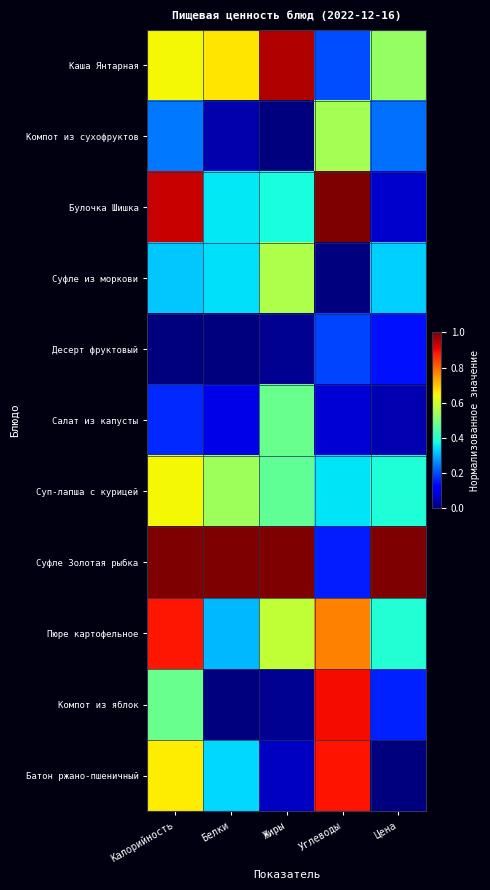

Reading left to right, list all the values displayed in this chart.

Каша Янтарная: Калорийность=0.6	Белки=0.7	Жиры=1.0	Углеводы=0.2	Цена=0.5
Компот из сухофруктов: Калорийность=0.2	Белки=0.0	Жиры=0.0	Углеводы=0.5	Цена=0.2
Булочка Шишка: Калорийность=0.9	Белки=0.4	Жиры=0.4	Углеводы=1.0	Цена=0.1
Суфле из моркови: Калорийность=0.3	Белки=0.3	Жиры=0.6	Углеводы=0.0	Цена=0.3
Десерт фруктовый: Калорийность=0.0	Белки=0.0	Жиры=0.0	Углеводы=0.2	Цена=0.1
Салат из капусты: Калорийность=0.2	Белки=0.1	Жиры=0.5	Углеводы=0.1	Цена=0.0
Суп-лапша с курицей: Калорийность=0.6	Белки=0.5	Жиры=0.5	Углеводы=0.4	Цена=0.4
Суфле Золотая рыбка: Калорийность=1.0	Белки=1.0	Жиры=1.0	Углеводы=0.2	Цена=1.0
Пюре картофельное: Калорийность=0.9	Белки=0.3	Жиры=0.6	Углеводы=0.8	Цена=0.4
Компот из яблок: Калорийность=0.5	Белки=0.0	Жиры=0.0	Углеводы=0.9	Цена=0.2
Батон ржано-пшеничный: Калорийность=0.7	Белки=0.3	Жиры=0.1	Углеводы=0.9	Цена=0.0